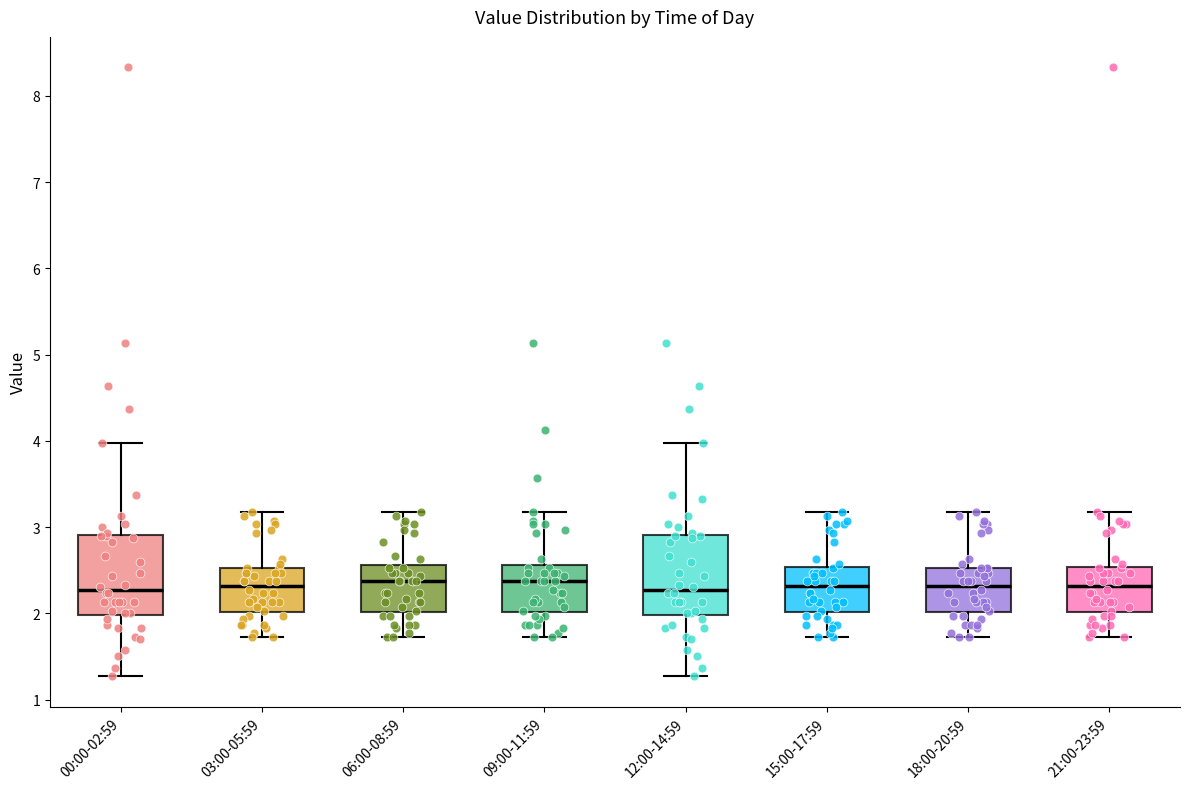

Reading left to right, read every box against the y-axis: the position of its median line, the range the box covers, and the ends of its whiskers. The values are not printed on the chart, so give them approximately, as read against the axis.

00:00-02:59: median 2.3, box 2.0 to 2.9, whiskers 1.3 to 4.0
03:00-05:59: median 2.3, box 2.0 to 2.5, whiskers 1.7 to 3.2
06:00-08:59: median 2.4, box 2.0 to 2.6, whiskers 1.7 to 3.2
09:00-11:59: median 2.4, box 2.0 to 2.6, whiskers 1.7 to 3.2
12:00-14:59: median 2.3, box 2.0 to 2.9, whiskers 1.3 to 4.0
15:00-17:59: median 2.3, box 2.0 to 2.5, whiskers 1.7 to 3.2
18:00-20:59: median 2.3, box 2.0 to 2.5, whiskers 1.7 to 3.2
21:00-23:59: median 2.3, box 2.0 to 2.5, whiskers 1.7 to 3.2